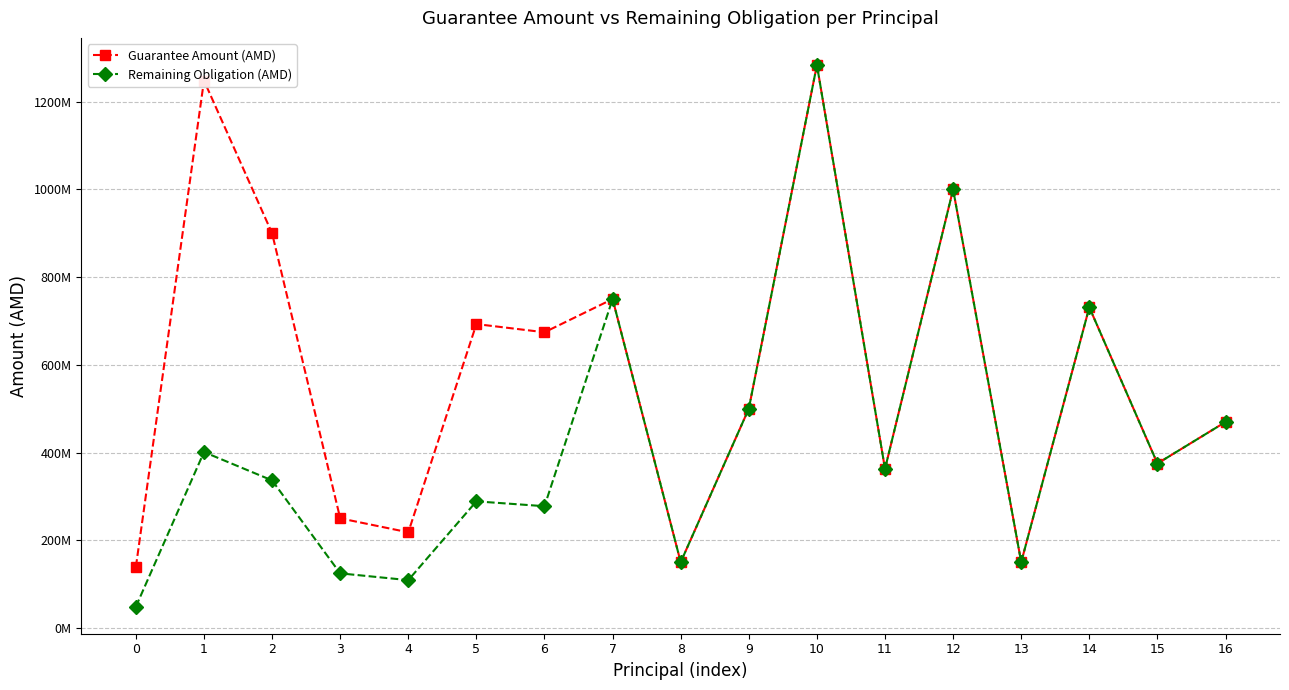

Does the chart have visible grid lines?

Yes